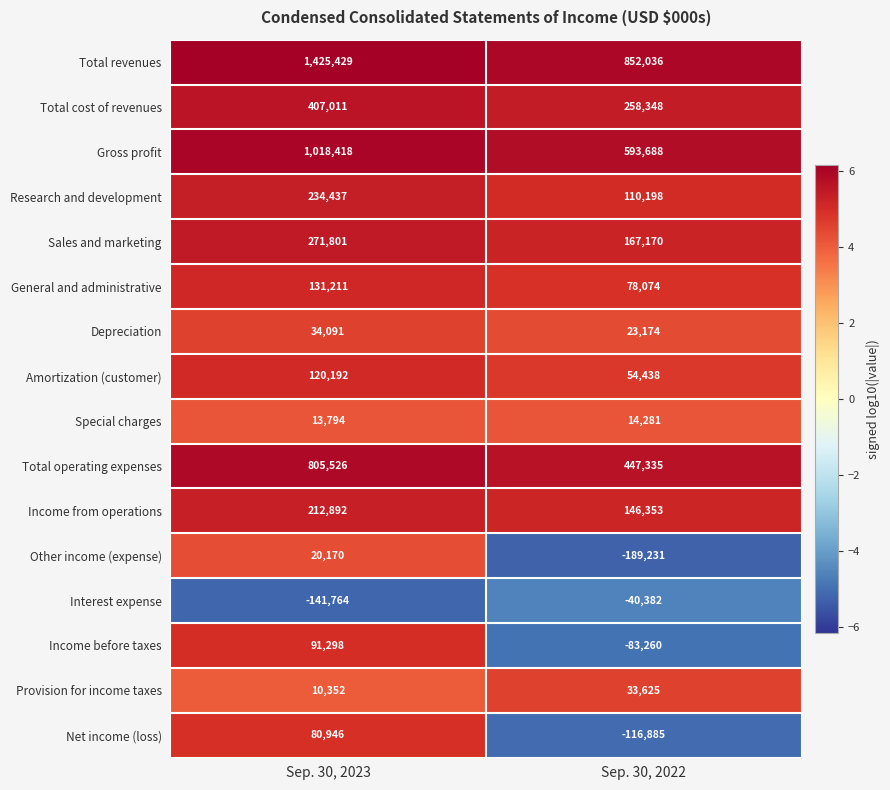

At Sep. 30, 2023, list the series in order from largest to smallest.

Total revenues, Gross profit, Total operating expenses, Total cost of revenues, Sales and marketing, Research and development, Income from operations, General and administrative, Amortization (customer), Income before taxes, Net income (loss), Depreciation, Other income (expense), Special charges, Provision for income taxes, Interest expense